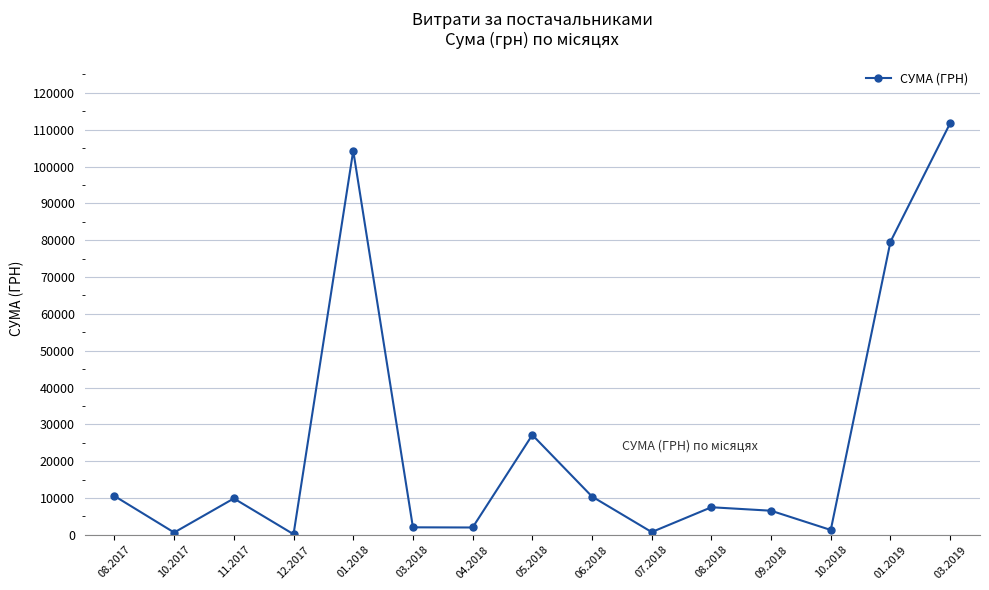

What is the value of the 6th point from the left?

2038.4